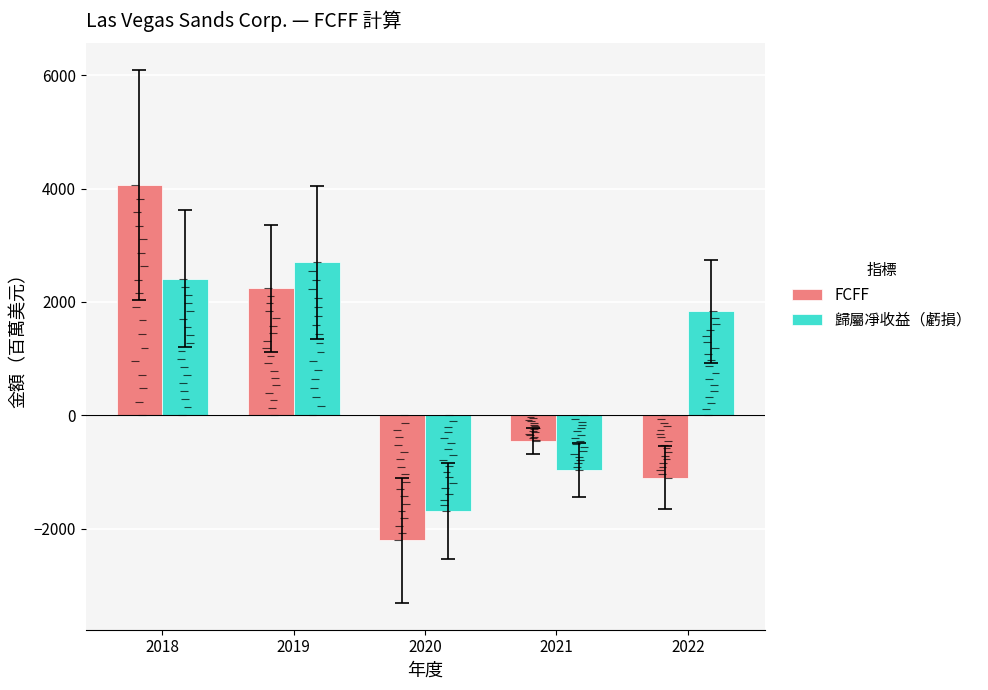

Is it true that FCFF equals -290 at 2022?

False